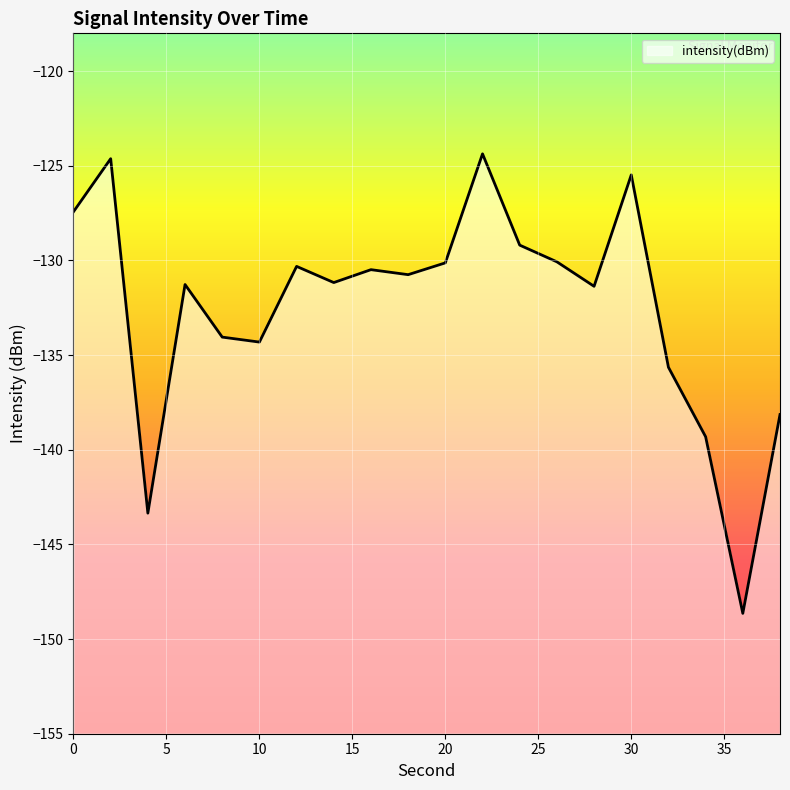

What is the difference between the maximum and minimum values?

24.3